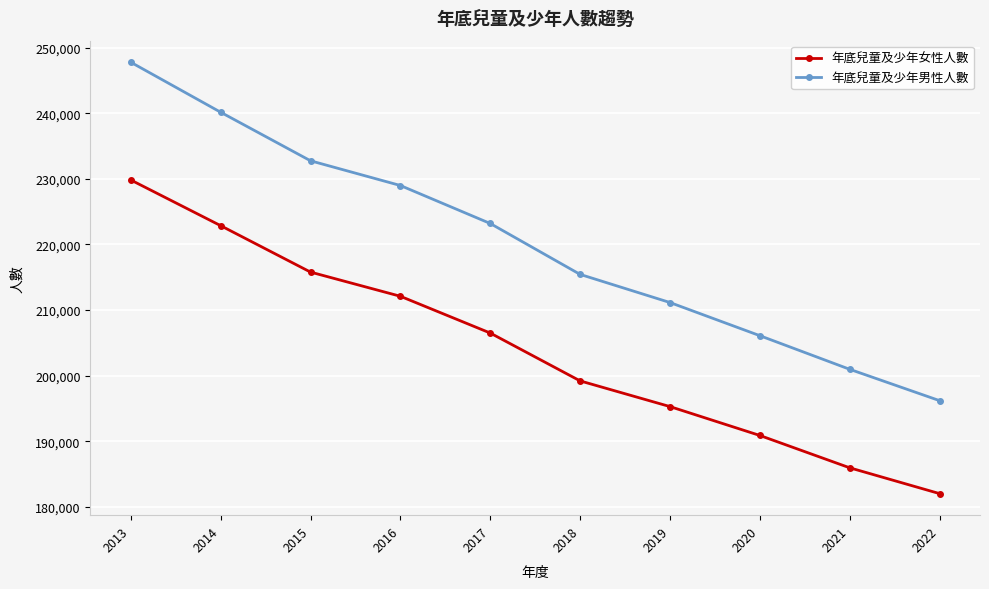

At 2018, list the series in order from smallest to largest.

年底兒童及少年女性人數, 年底兒童及少年男性人數